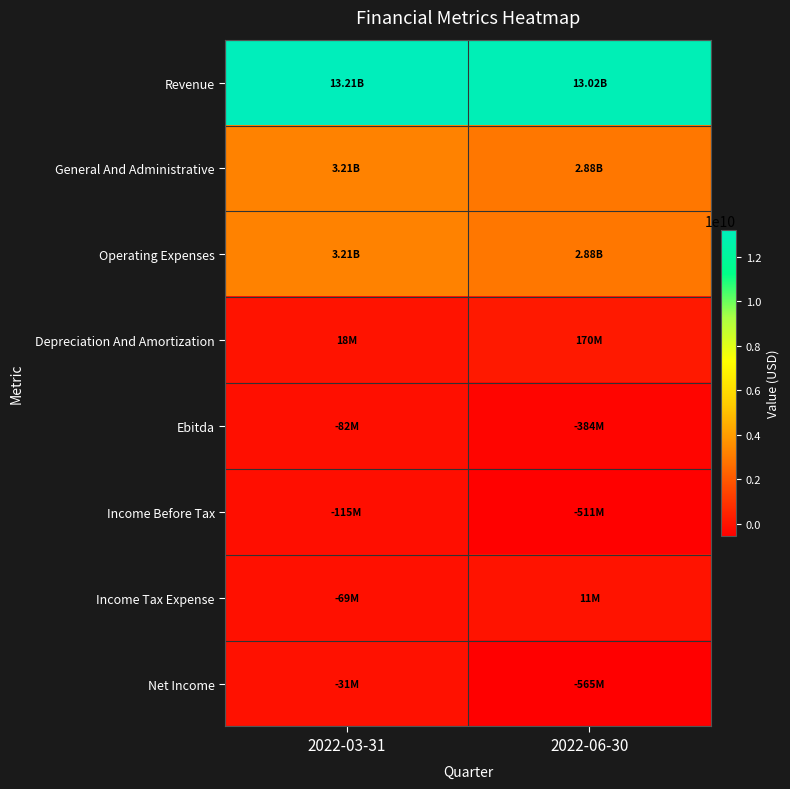

What is the spread (max minus min) of values at 2022-03-31?

13330000000